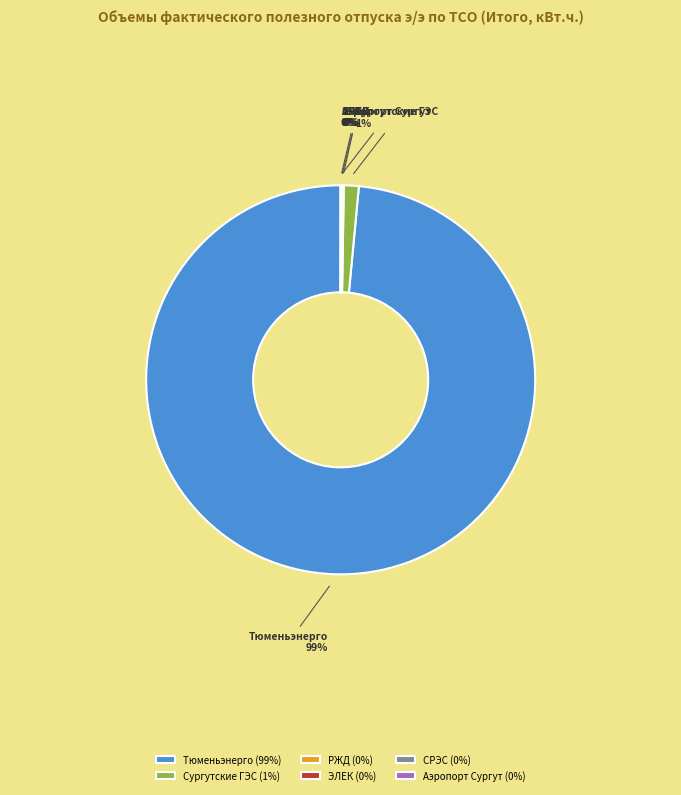

The Сургутские ГЭС slice represents 1% of the pie. True or false?

True